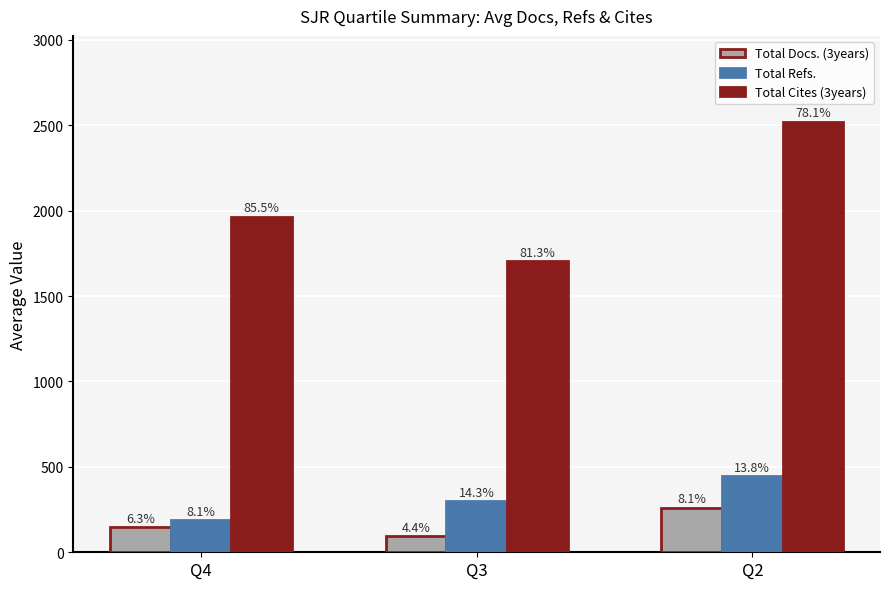

What are all the series names shown in the legend?

Total Docs. (3years), Total Refs., Total Cites (3years)